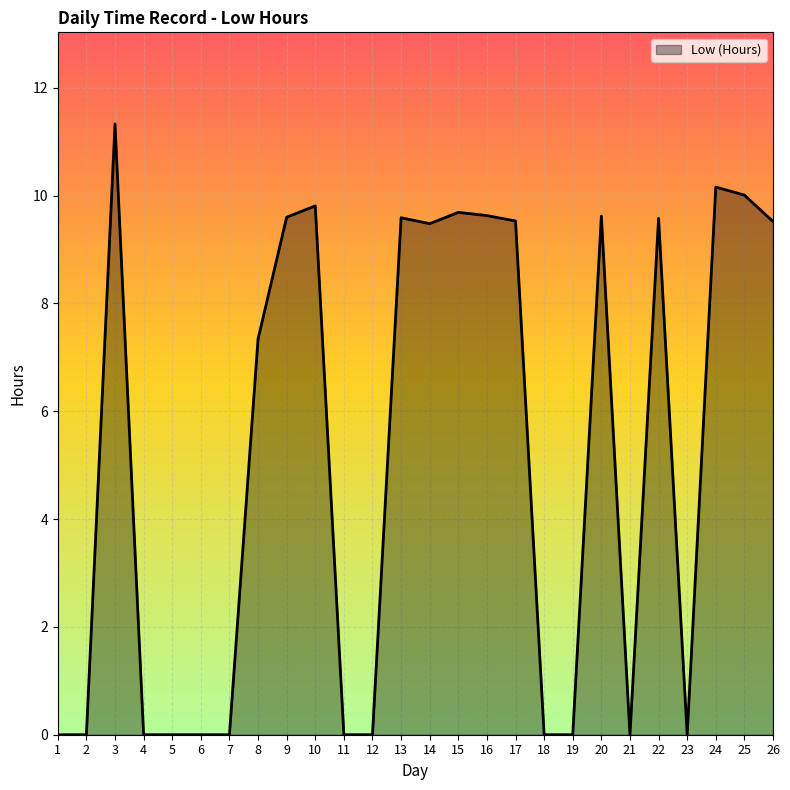

At which category does the chart reach its peak across all series?

3